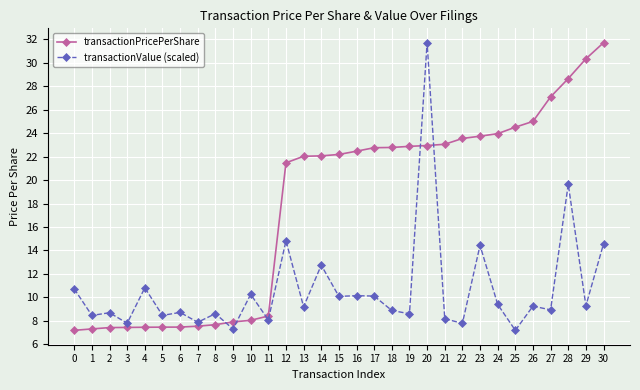

True or false: transactionValue (scaled) and transactionPricePerShare intersect in this chart.

True